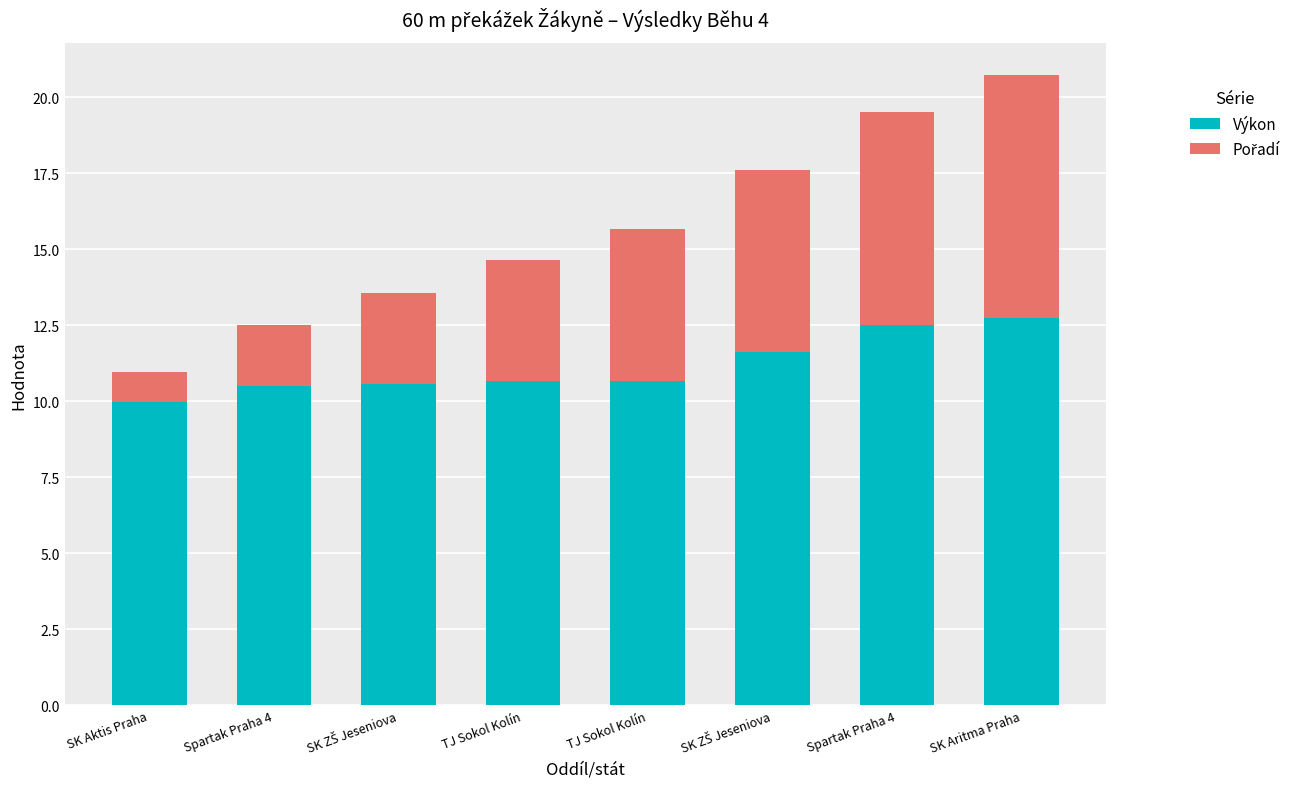

How many bars are there in total?

8